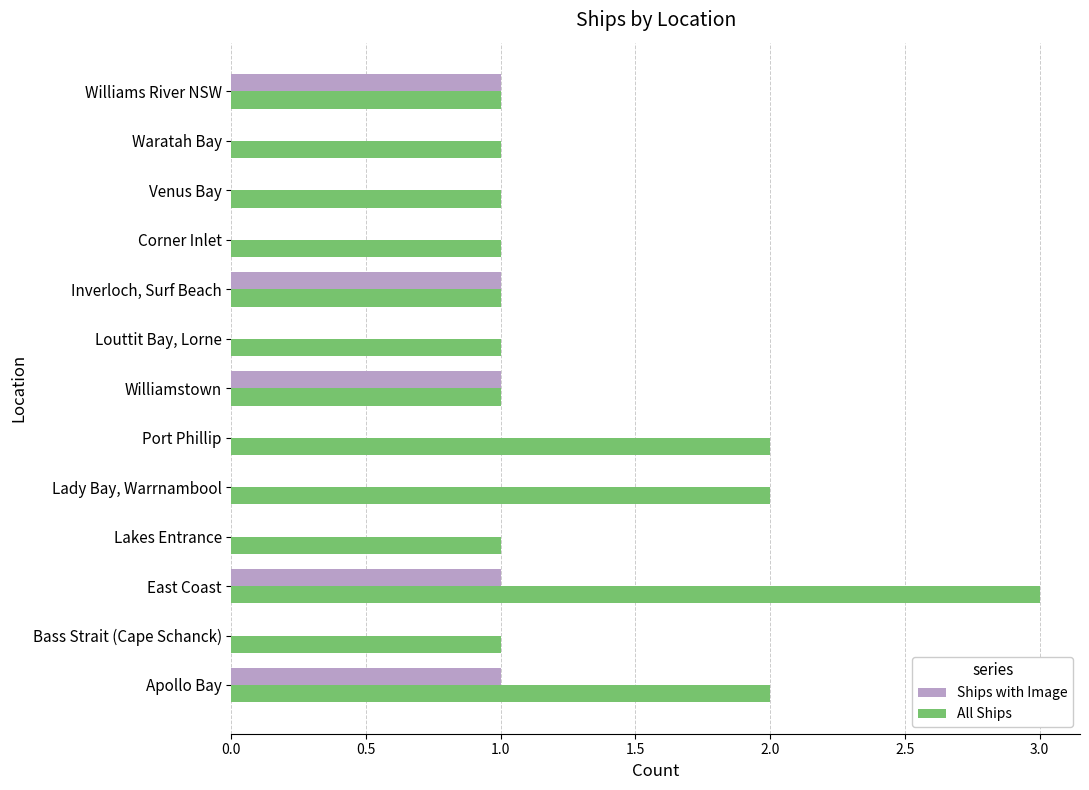

What is the sum of all All Ships values?

18